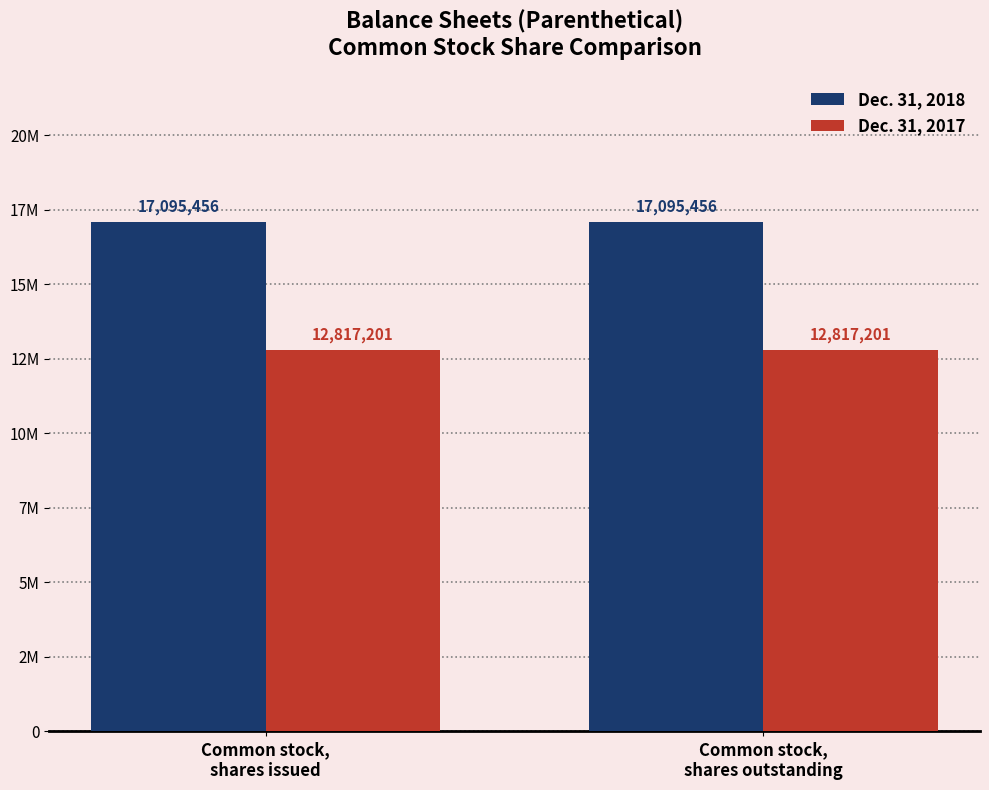

Which series changed the most between Common stock,
shares issued and Common stock,
shares outstanding?

Dec. 31, 2018